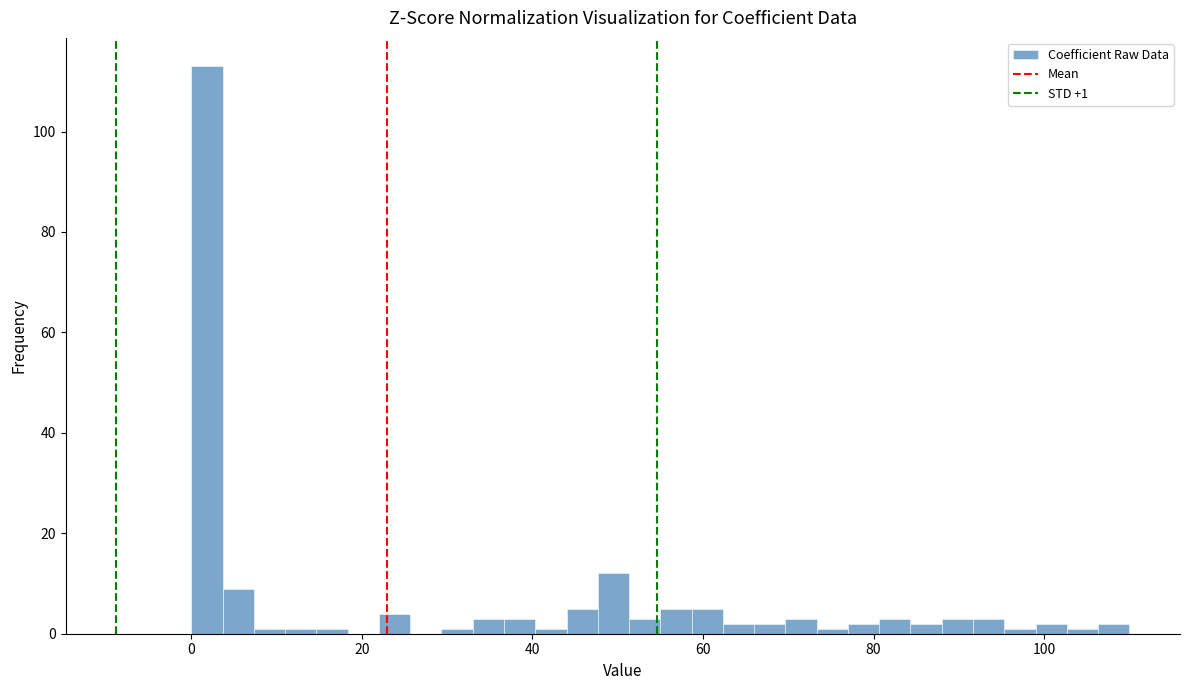

Around what value on the x-axis is the tallest bar? Give the approximate position of its centre, as read against the axis.

2